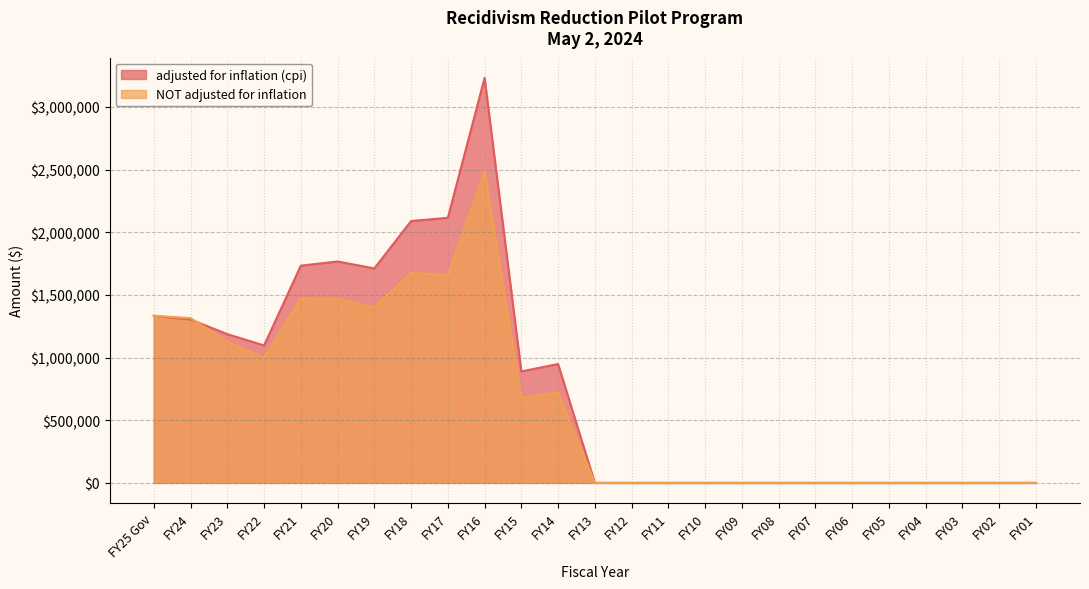

How many data points in NOT adjusted for inflation are above 0?

12